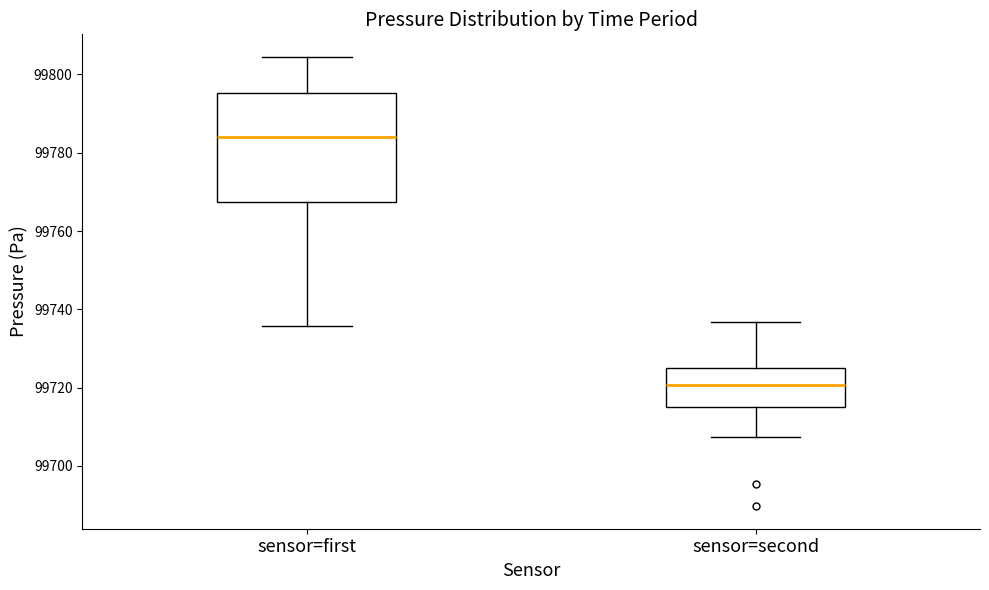

Reading left to right, read every box against the y-axis: the position of its median line, the range the box covers, and the ends of its whiskers. The values are not printed on the chart, so give them approximately, as read against the axis.

sensor=first: median 99784, box 99768 to 99796, whiskers 99736 to 99804
sensor=second: median 99720, box 99716 to 99726, whiskers 99708 to 99736